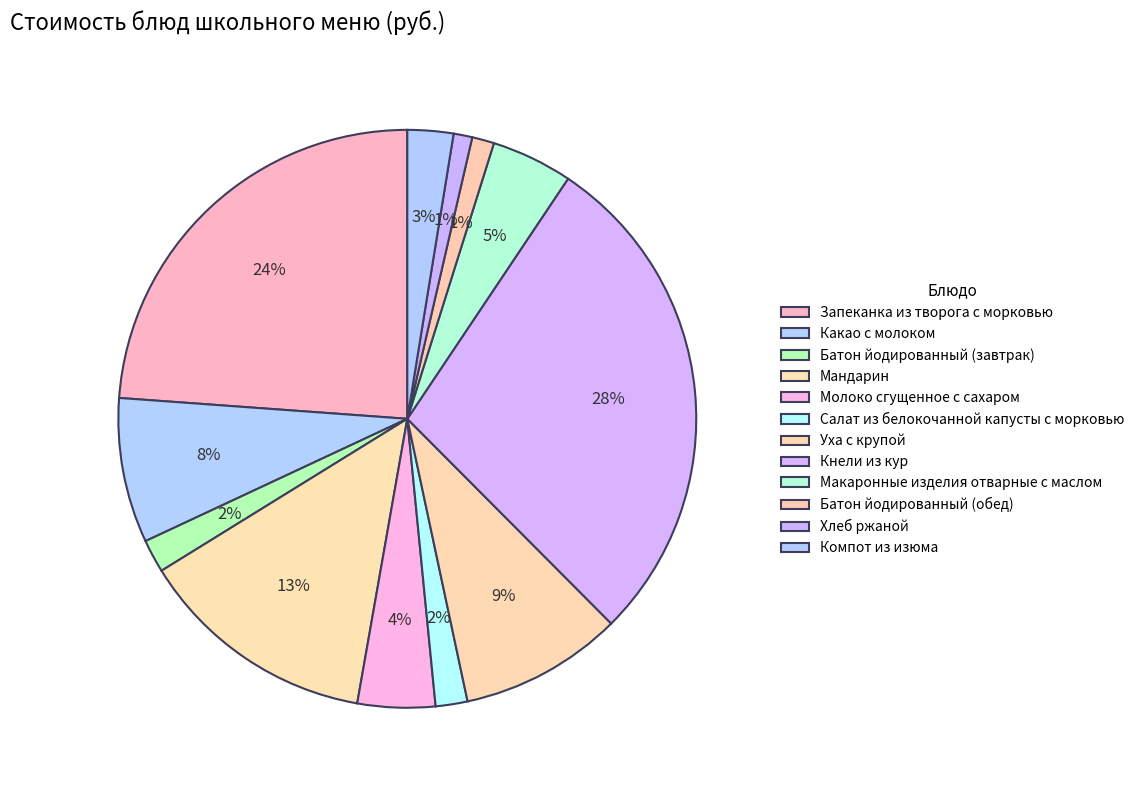

Approximately how many times larger is the value at Салат из белокочанной капусты с морковью compared to Мандарин?

0.1